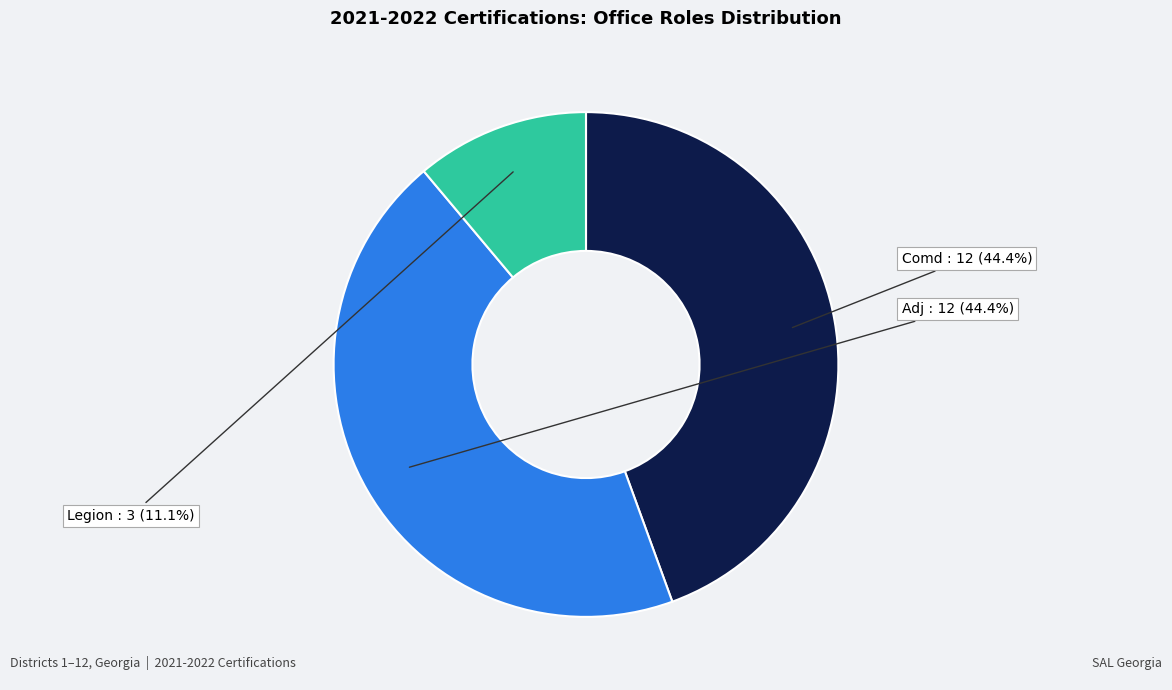

Which category has the smallest portion of the pie?

Legion